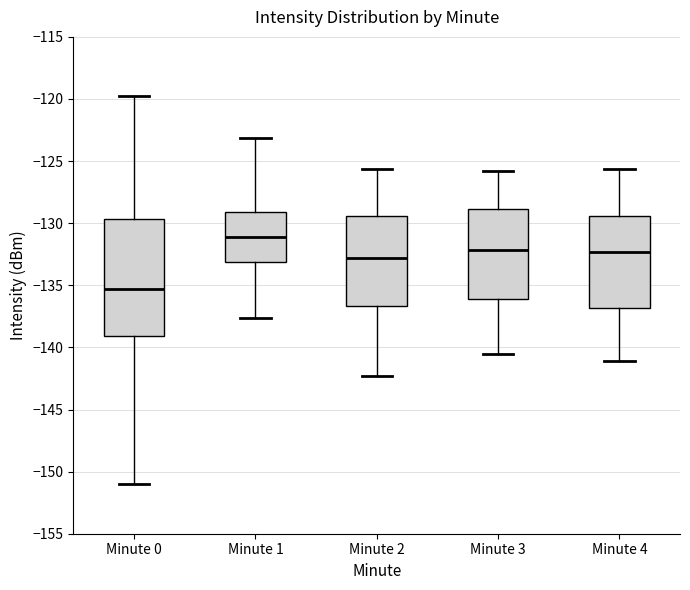

Which box's median line is the lowest?

Minute 0